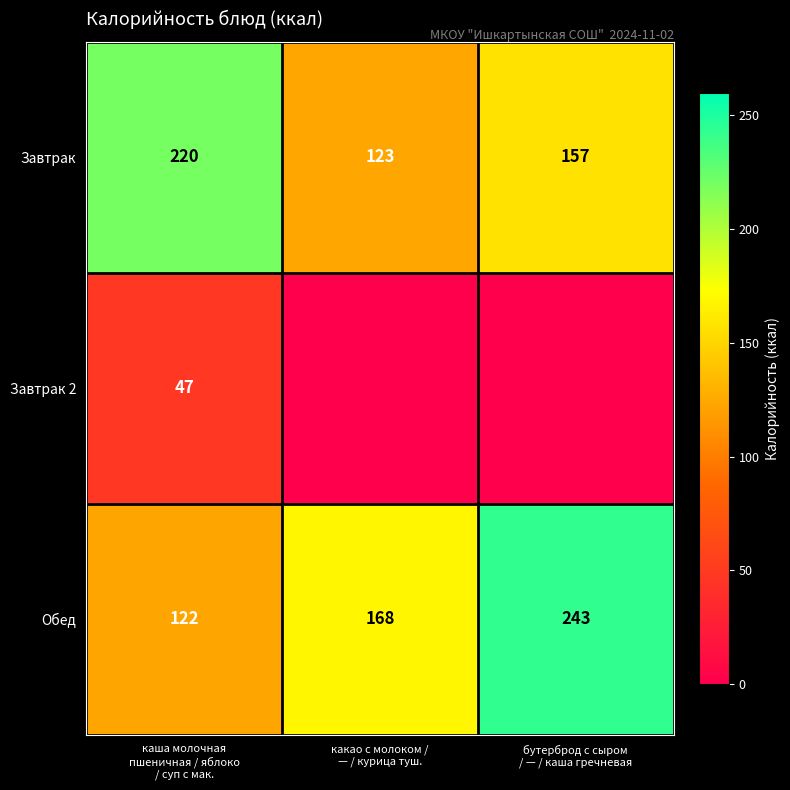

What is the maximum value for Завтрак?

220